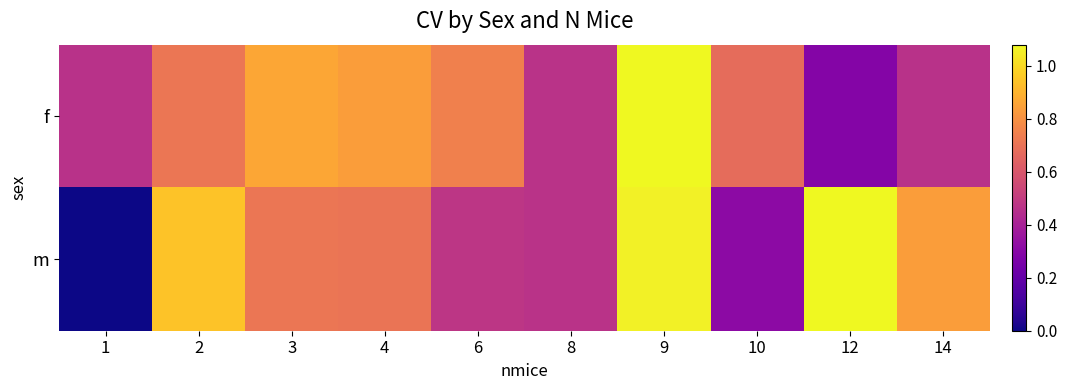

At how many categories does at least one series exceed 0?

10